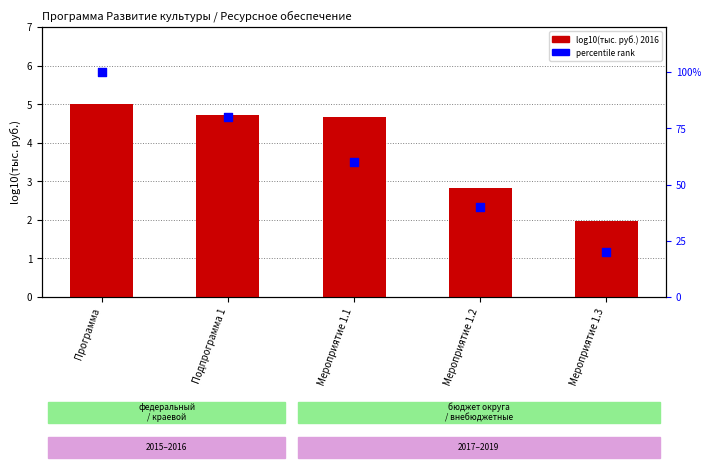

At which category is the sum across all series the highest?

Программа